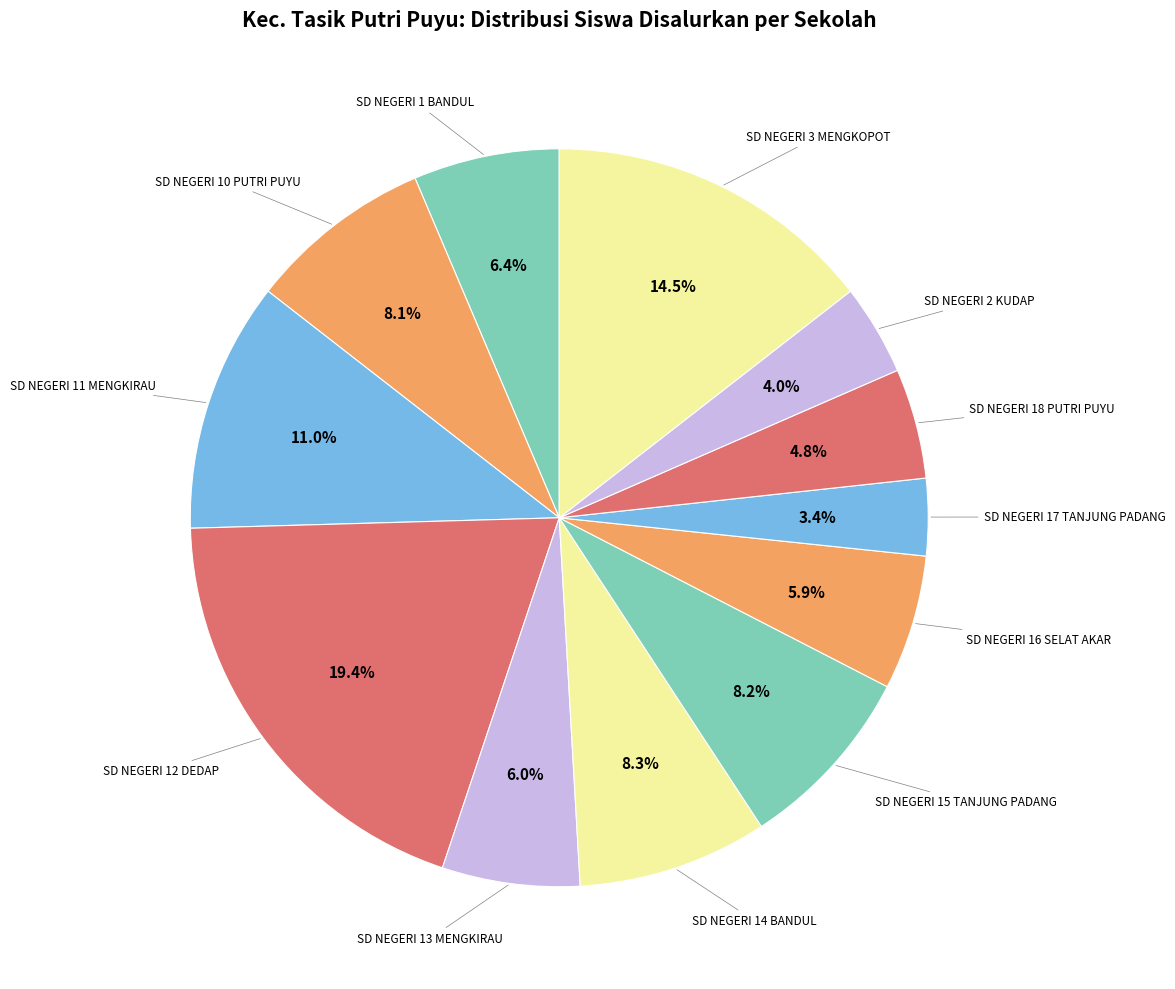

How many segments does this pie chart have?

12